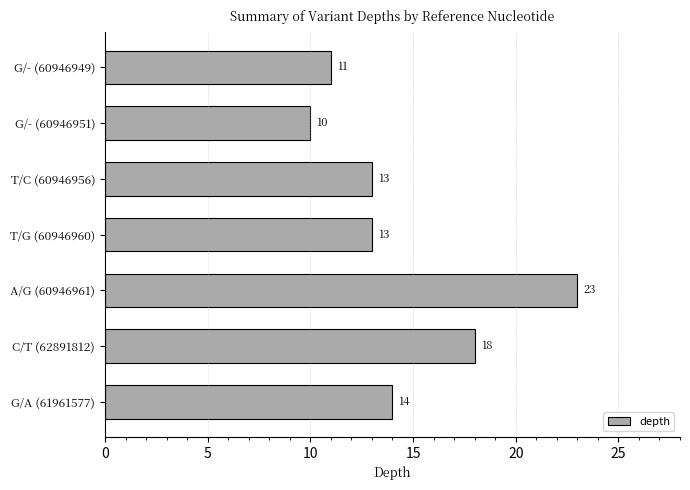

The chart shows a value of 9 at C/T (62891812). True or false?

False